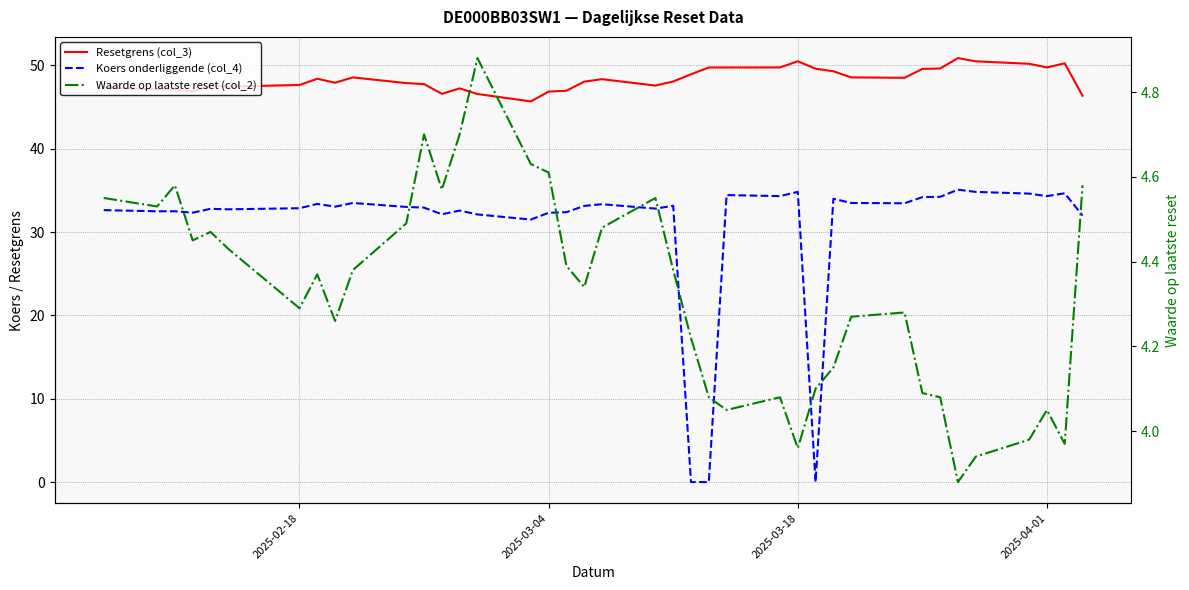

What is the highest value of the Waarde op laatste reset (col_2) series?

4.9